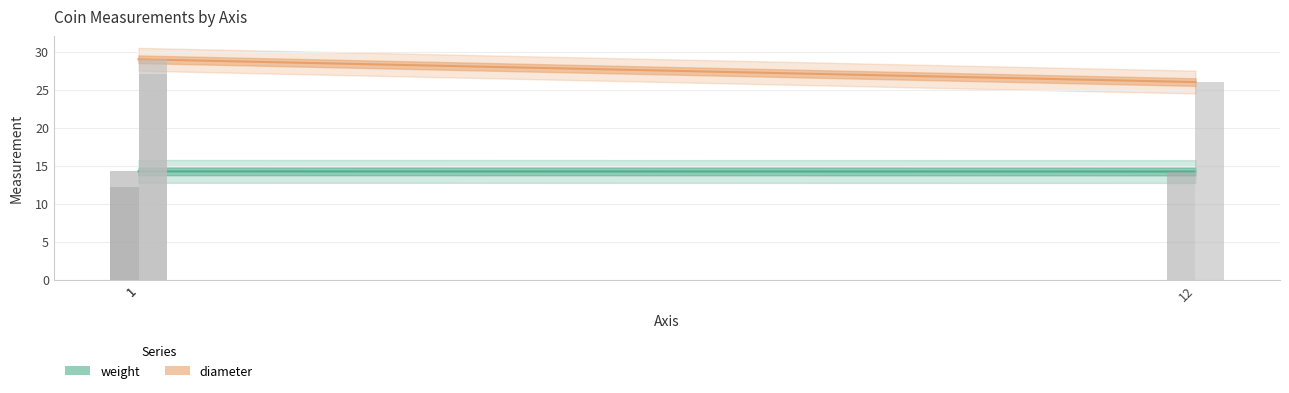

What is the sum of all weight values?

40.7